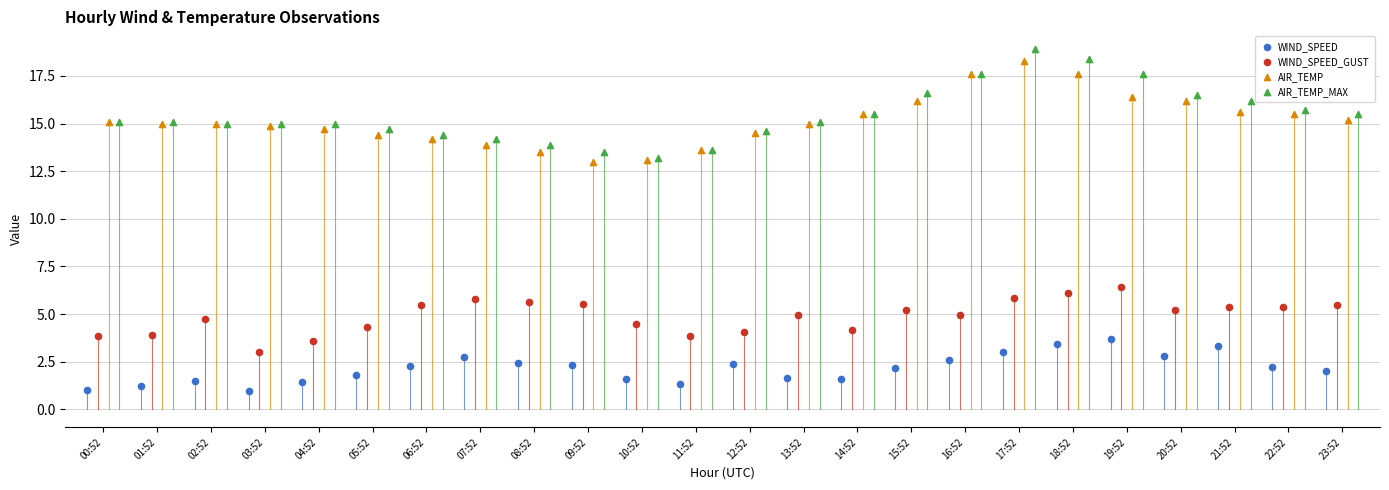

Which series has the widest spread of Y values?

AIR_TEMP_MAX